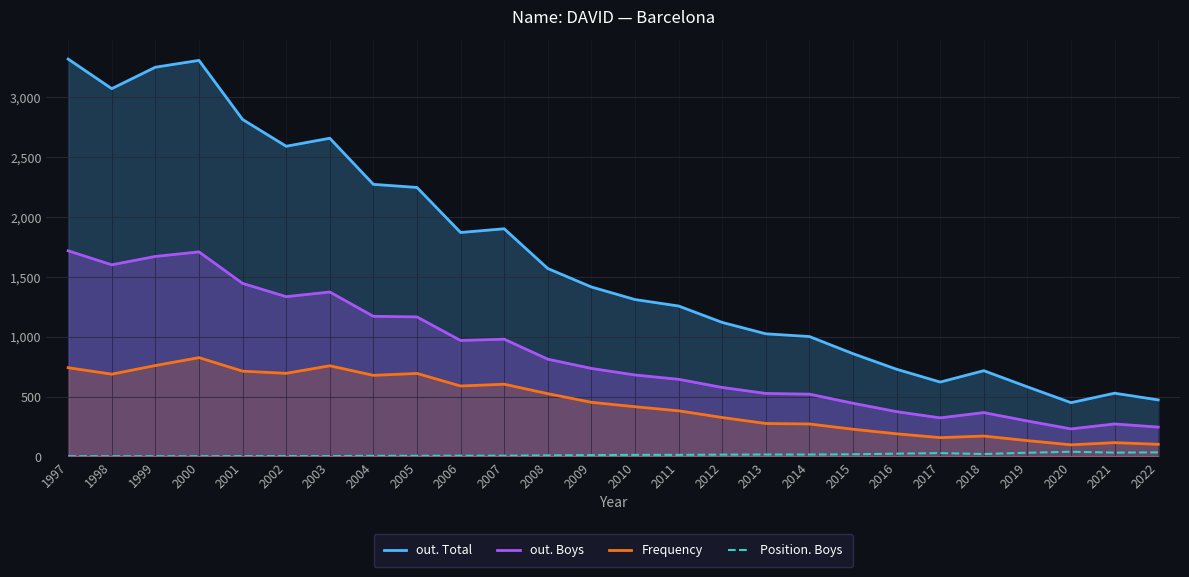

How many lines are shown in the chart?

4